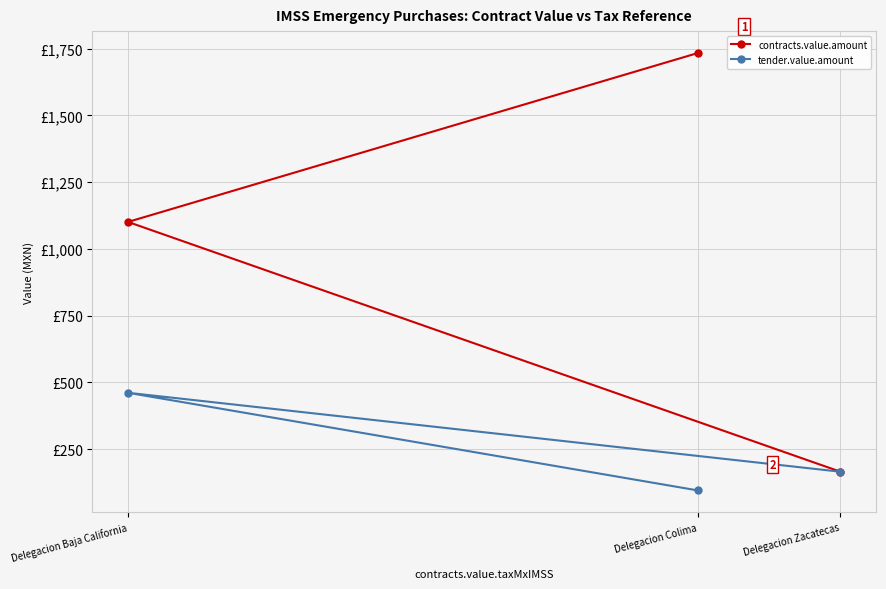

Is it true that tender.value.amount equals 460.9 at Delegacion Baja California?

True